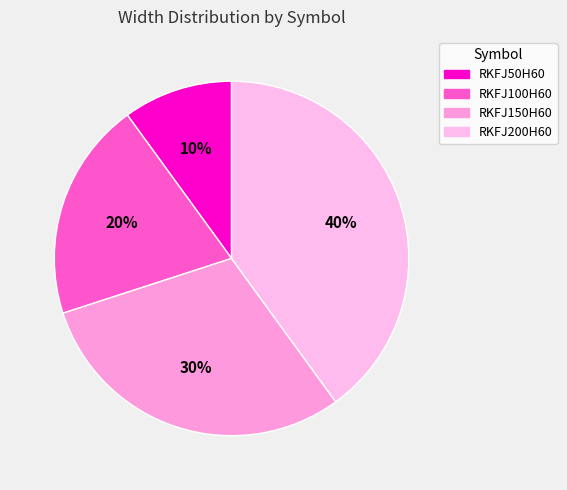

Is there a majority slice in this chart?

No